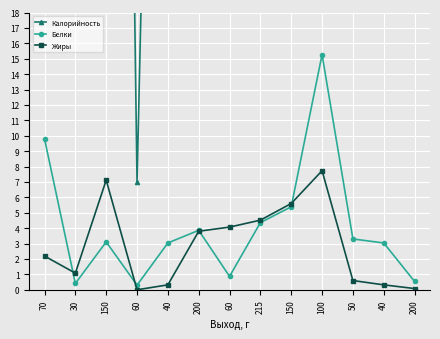

What is the sum of the Калорийность values at 150 and 30?

217.0